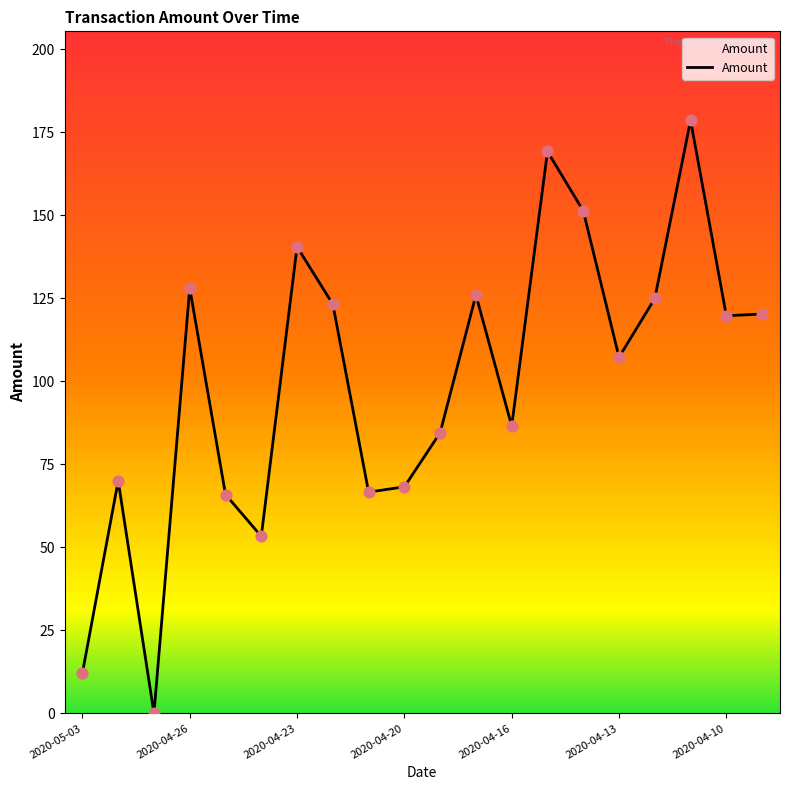

Is this an area chart (filled region under the line)?

Yes